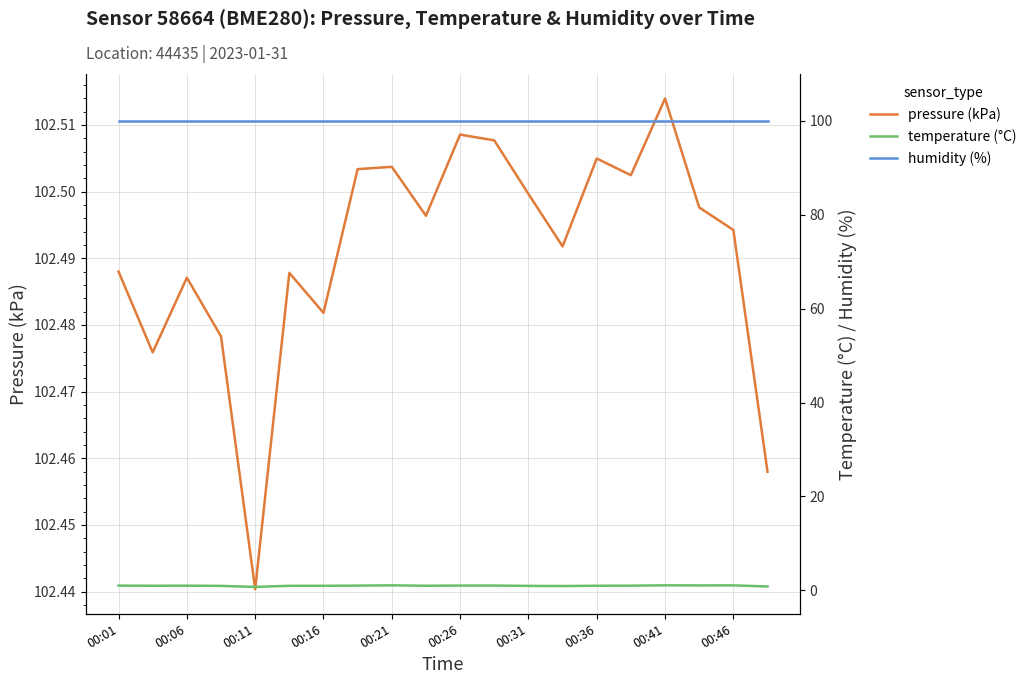

True or false: humidity (%) and temperature (°C) cross at least once.

False